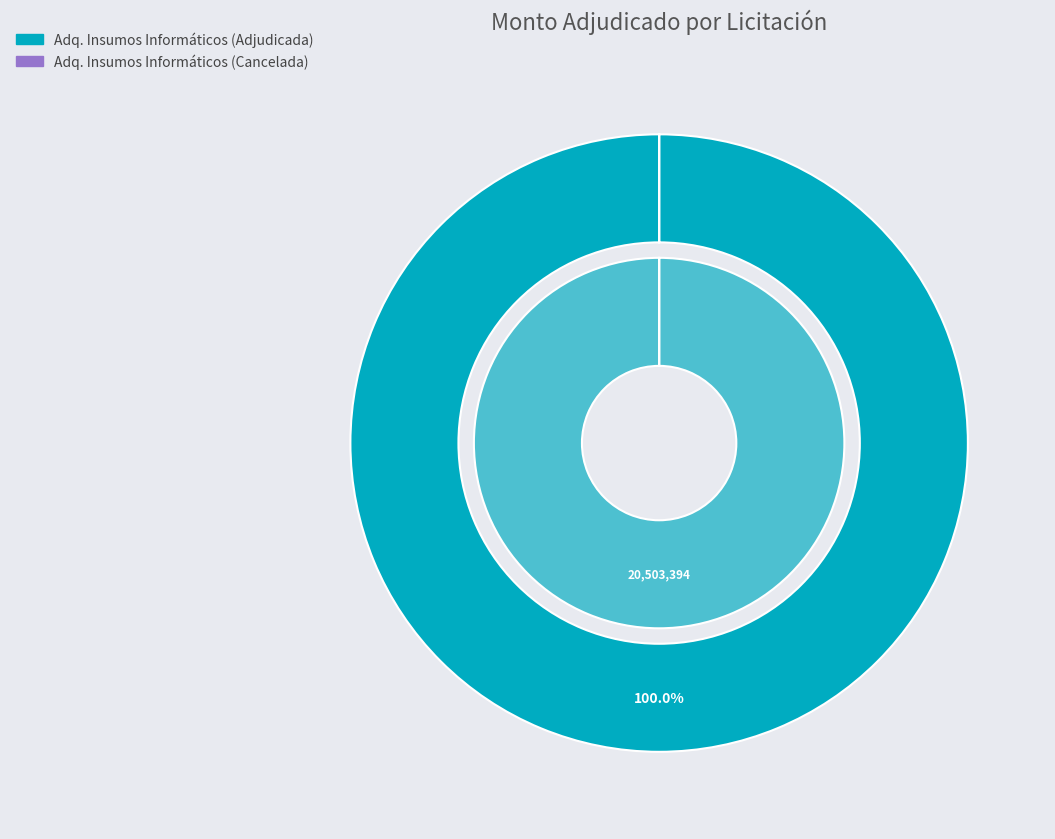

Does 329069-adquisicion-insumos-informaticos-cancelada represent more than half of the total?

No